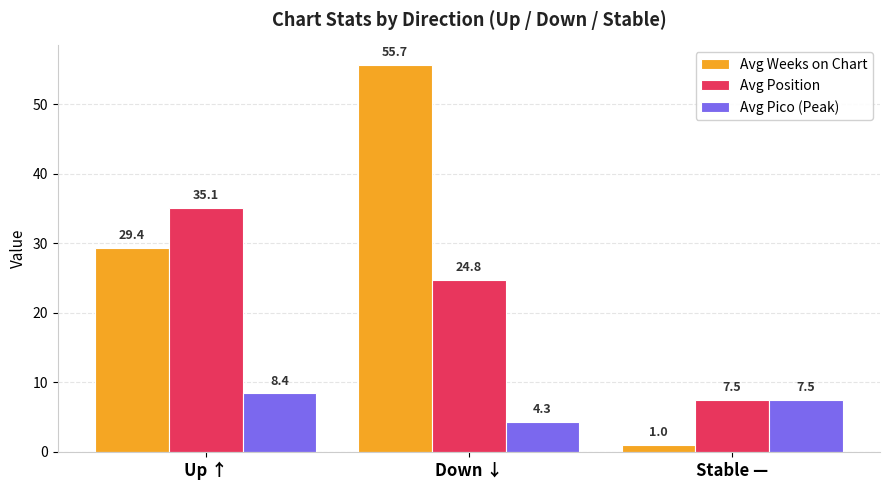

Read the Avg Position value at Stable —.

7.5